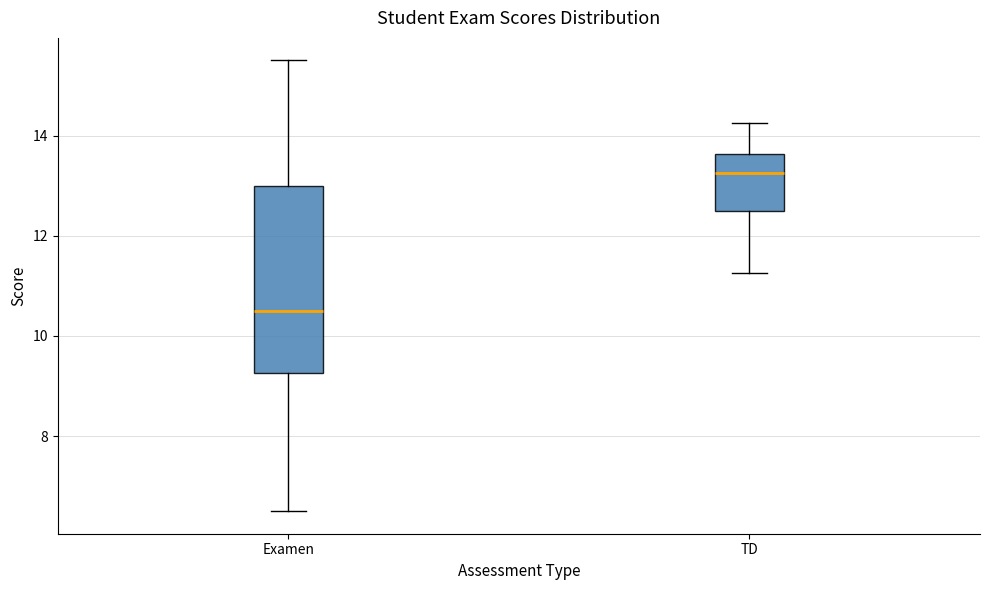

Where does the median line of the box for Examen sit on the y-axis? The values are not printed on the chart, so give them approximately, as read against the axis.

10.6